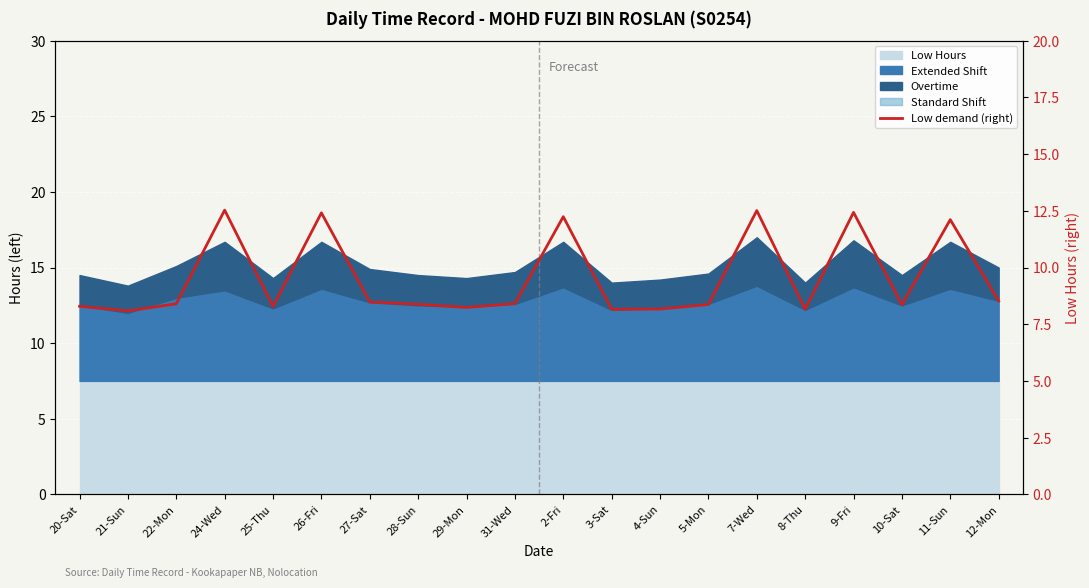

Which label corresponds to the smallest value in the chart?

21-Sun